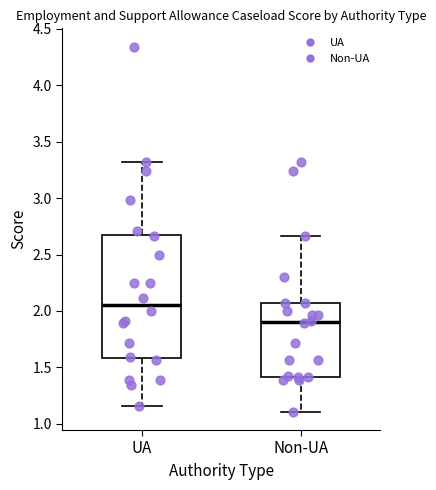

Which box's median line is the highest?

UA